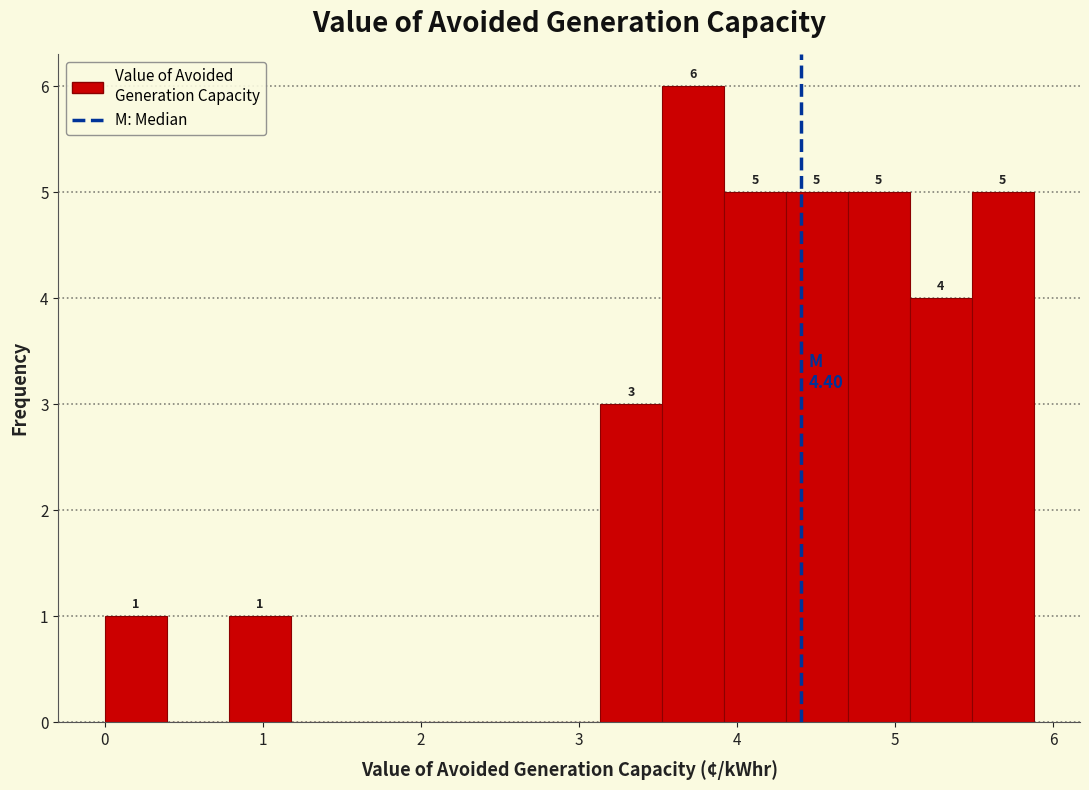

Around what value on the x-axis is the tallest bar? Give the approximate position of its centre, as read against the axis.

3.7